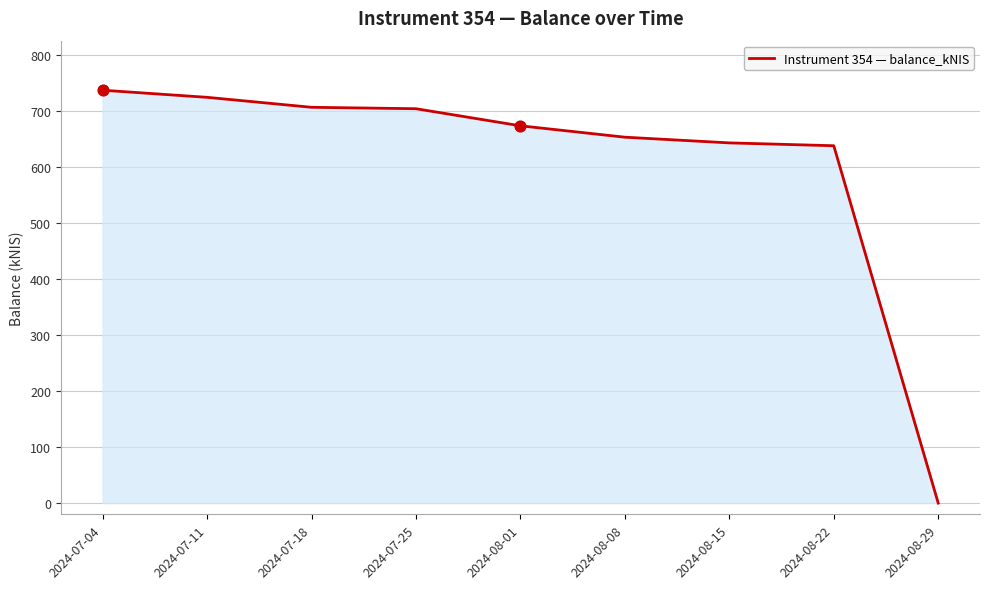

Between 2024-07-18 and 2024-08-22, which is larger?

2024-07-18